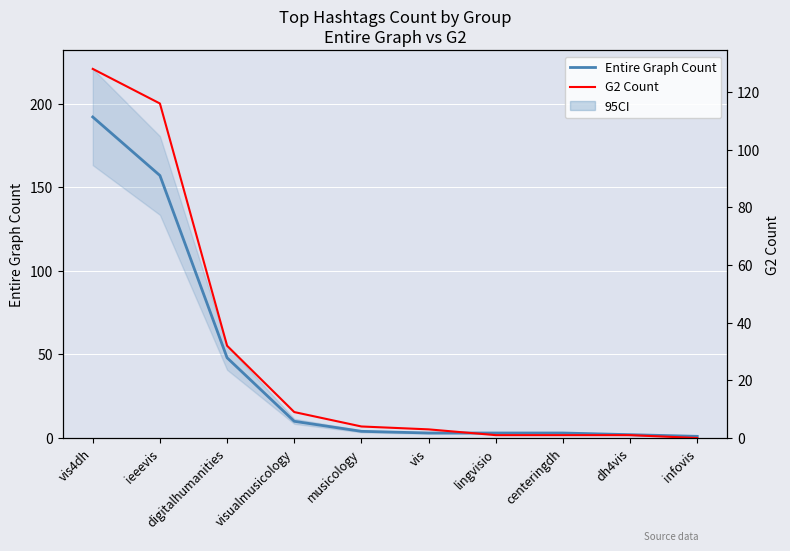

True or false: Entire Graph Count has more than 1 points higher than both neighbors.

False